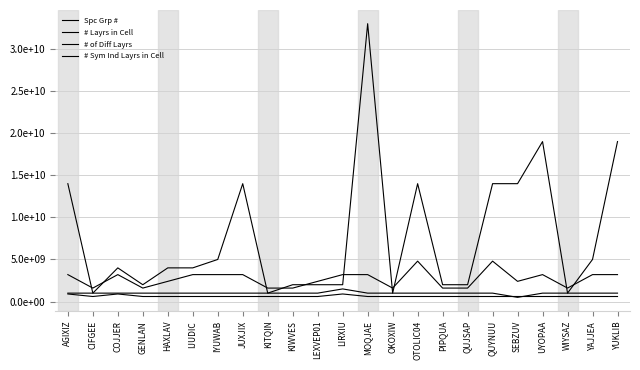

Is this an area chart (filled region under the line)?

No